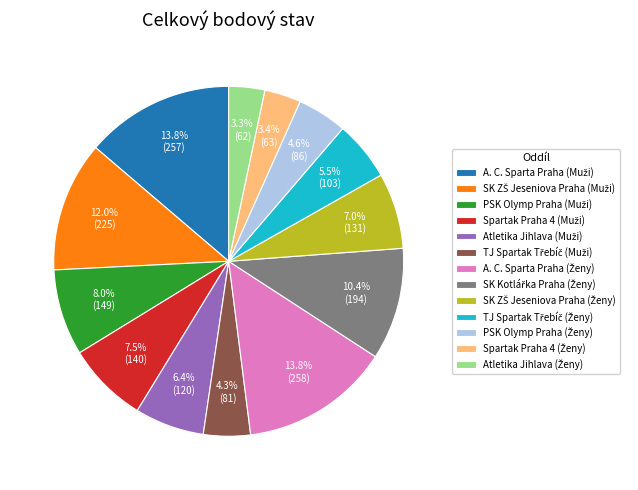

To the nearest percent, what is the average slice percentage?

8%